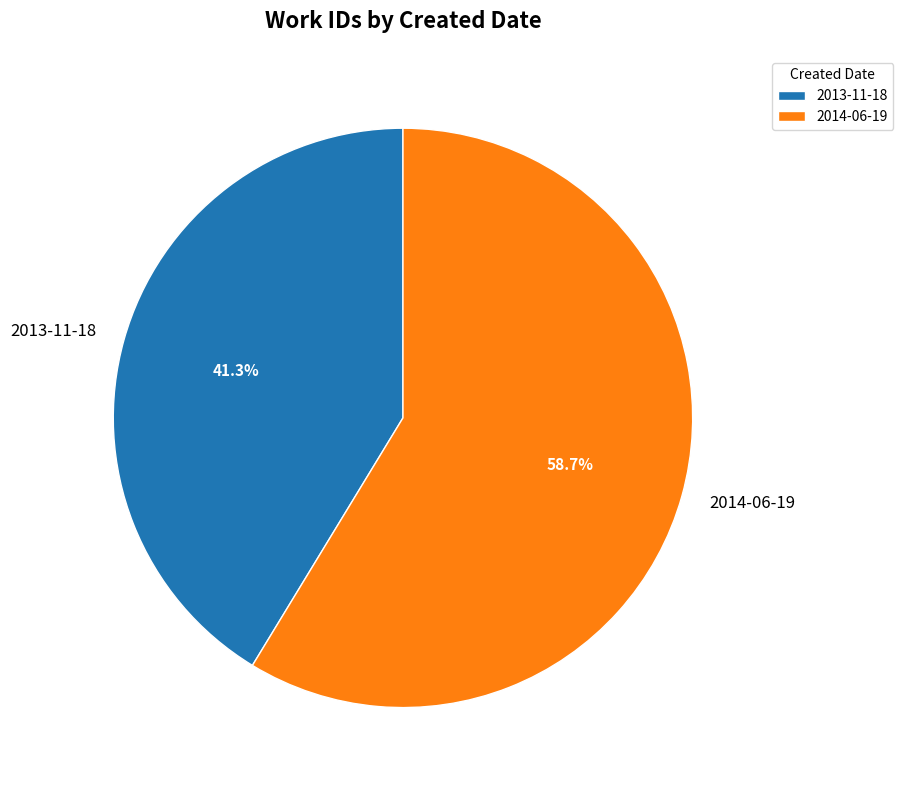

To the nearest percent, what is the difference between the largest and smallest slice percentages?

17%